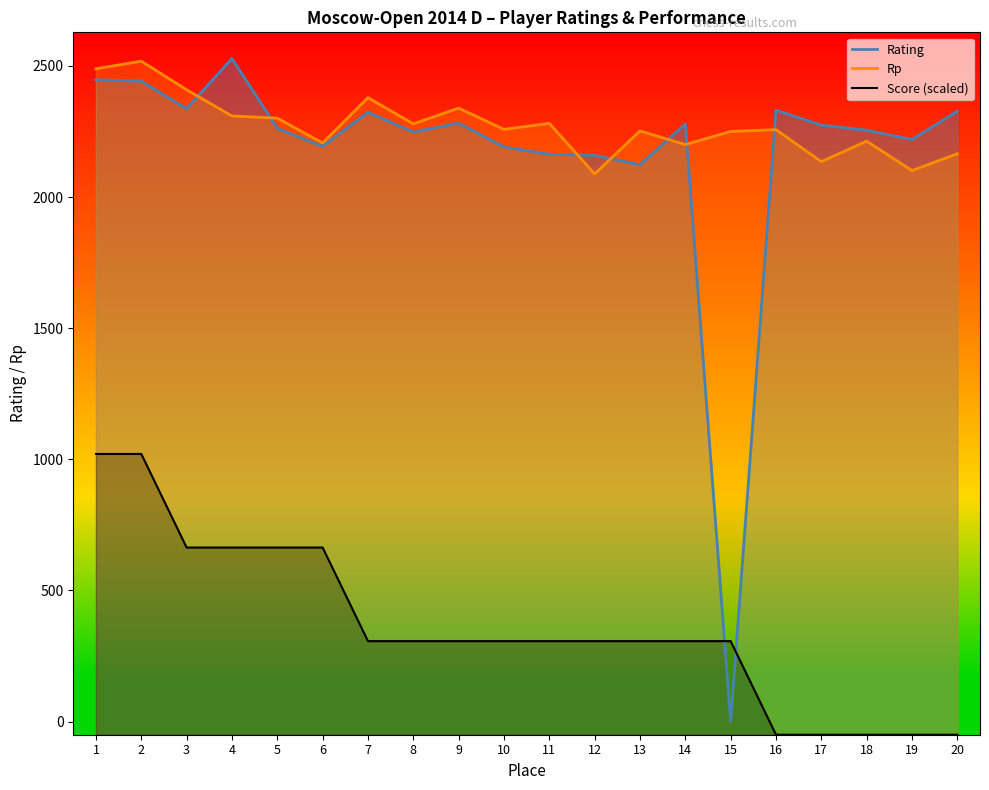

Between 6 and 8, which series saw the biggest shift?

Score